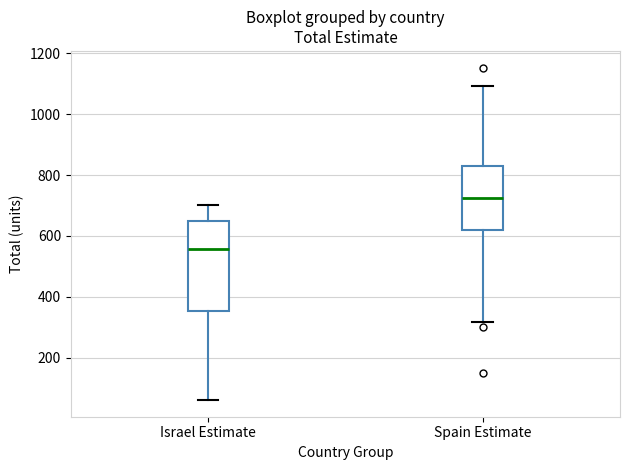

Reading left to right, read every box against the y-axis: the position of its median line, the range the box covers, and the ends of its whiskers. The values are not printed on the chart, so give them approximately, as read against the axis.

Israel Estimate: median 560, box 360 to 640, whiskers 60 to 700
Spain Estimate: median 720, box 620 to 820, whiskers 320 to 1100